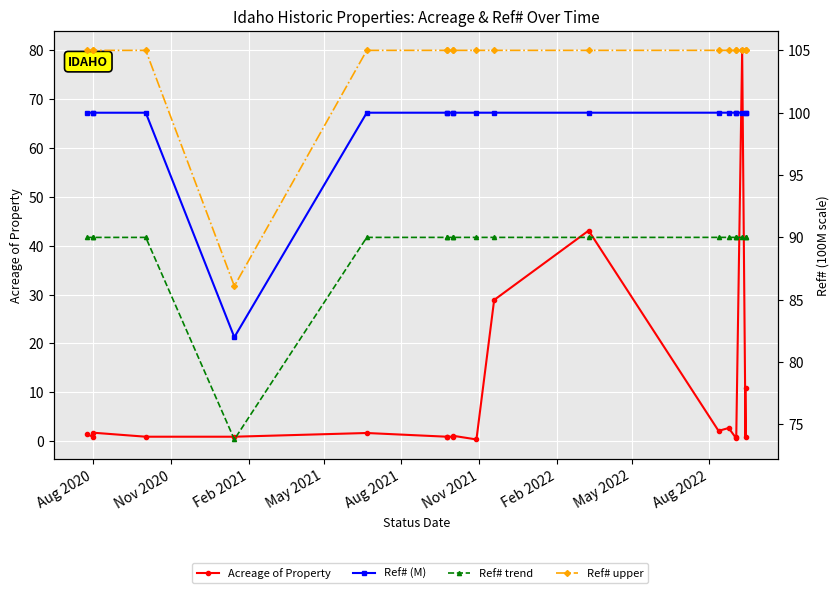

True or false: Acreage of Property has a value of 1.8 at 9.

False